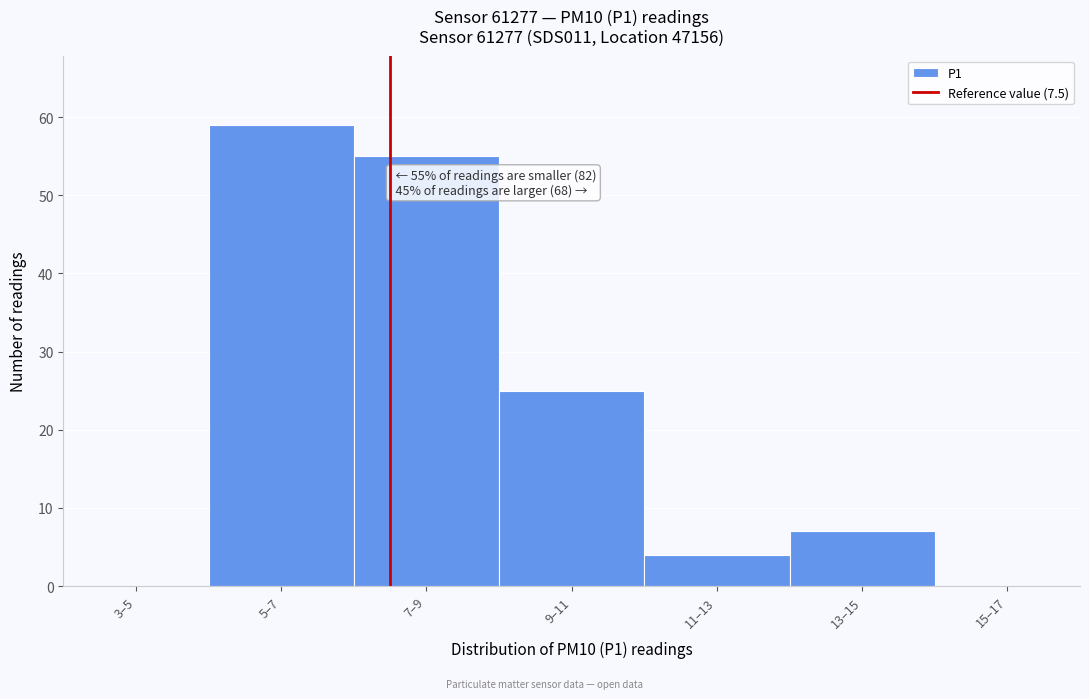

Reading left to right, extract all data points from this chart.

3–5=0	5–7=59	7–9=55	9–11=25	11–13=4	13–15=7	15–17=0